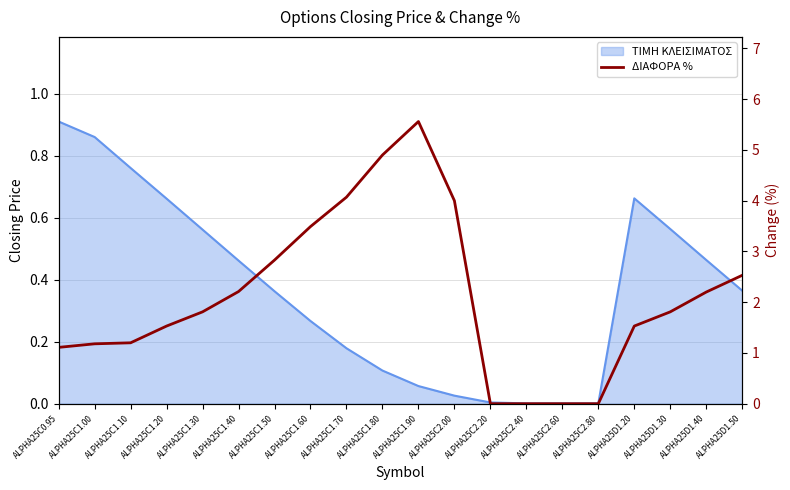

The chart shows a value of -2.4 at ALPHA25C2.20. True or false?

False